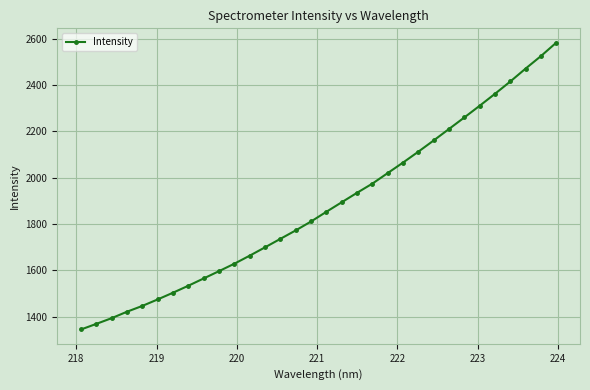

What is the difference between the maximum and minimum values?

1237.3